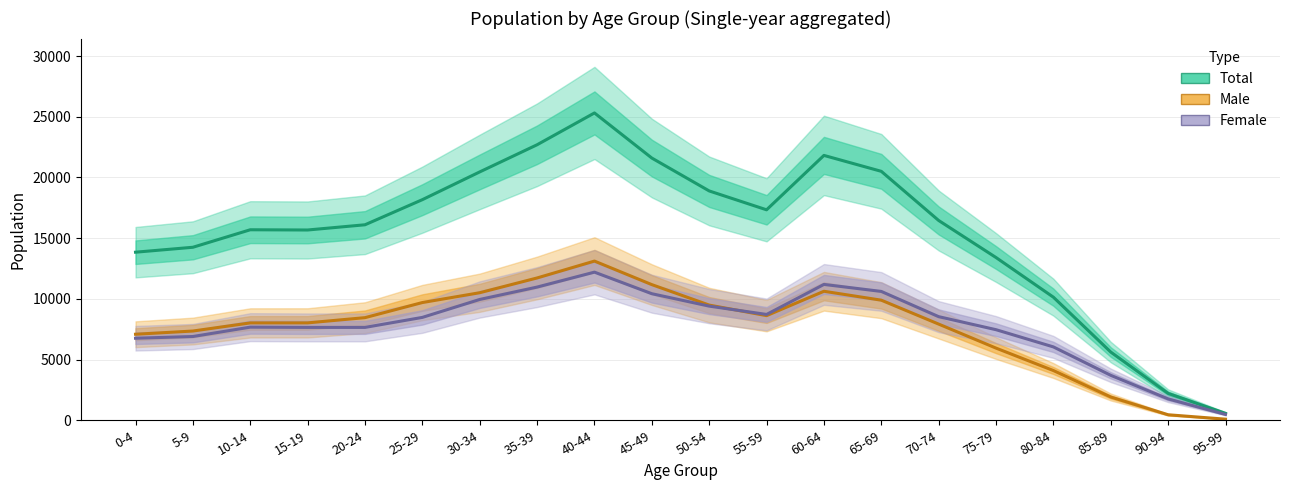

What is the minimum value for Total?

572